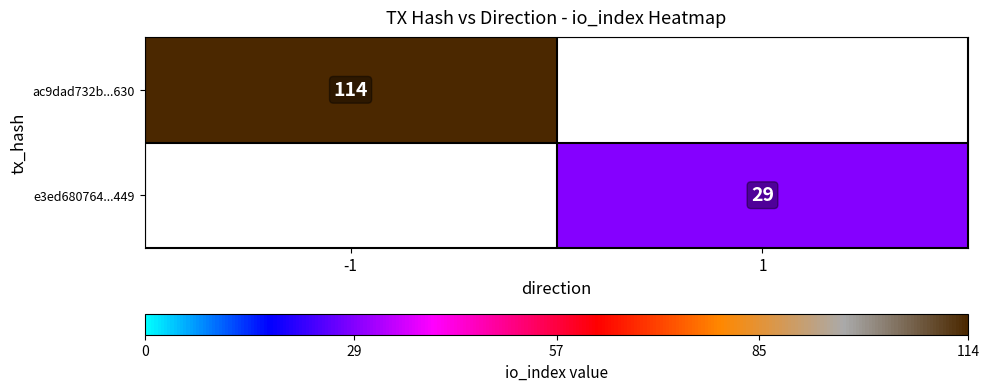

True or false: e3ed680764...449 has a value of 44 at 1.

False